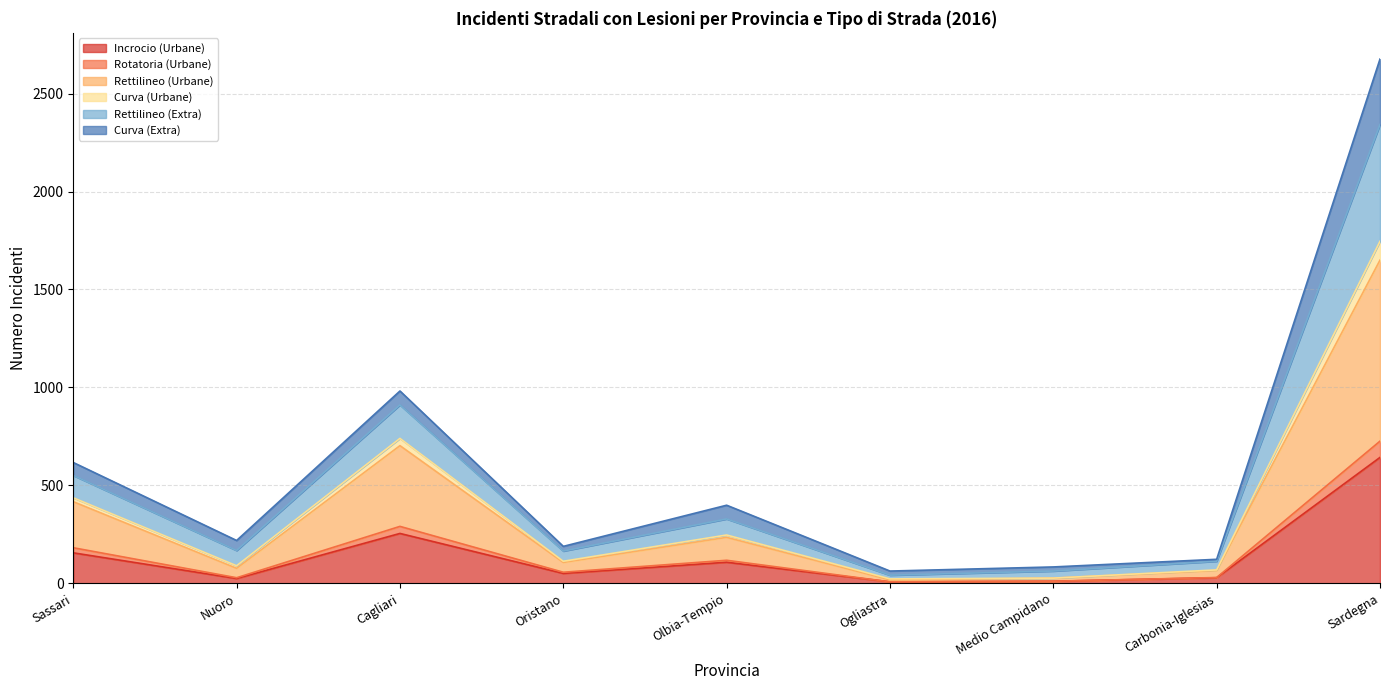

Which category has the highest value in the Incrocio (Urbane) series?

Sardegna